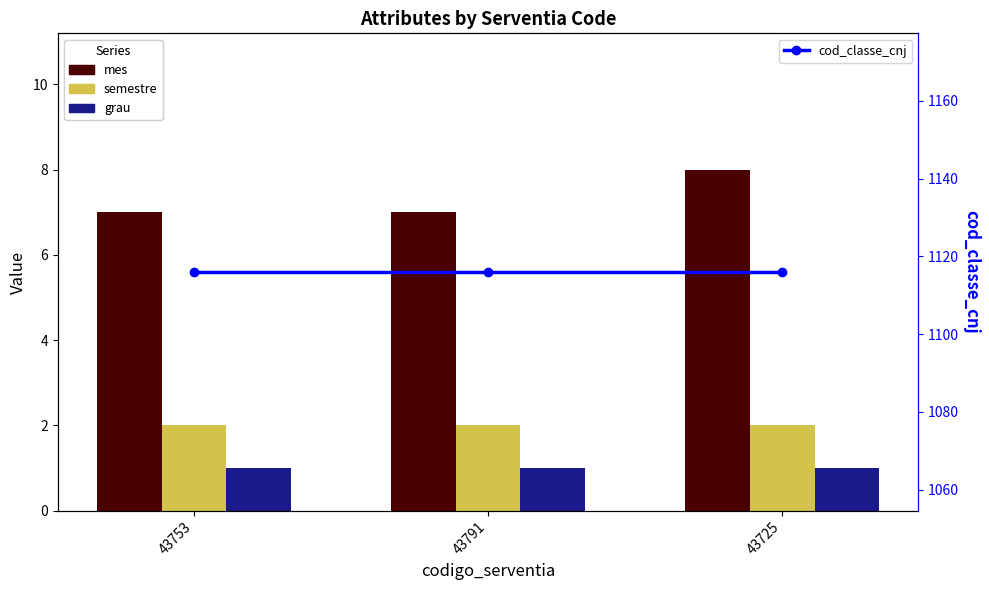

What are all the series names shown in the legend?

mes, semestre, grau, cod_classe_cnj